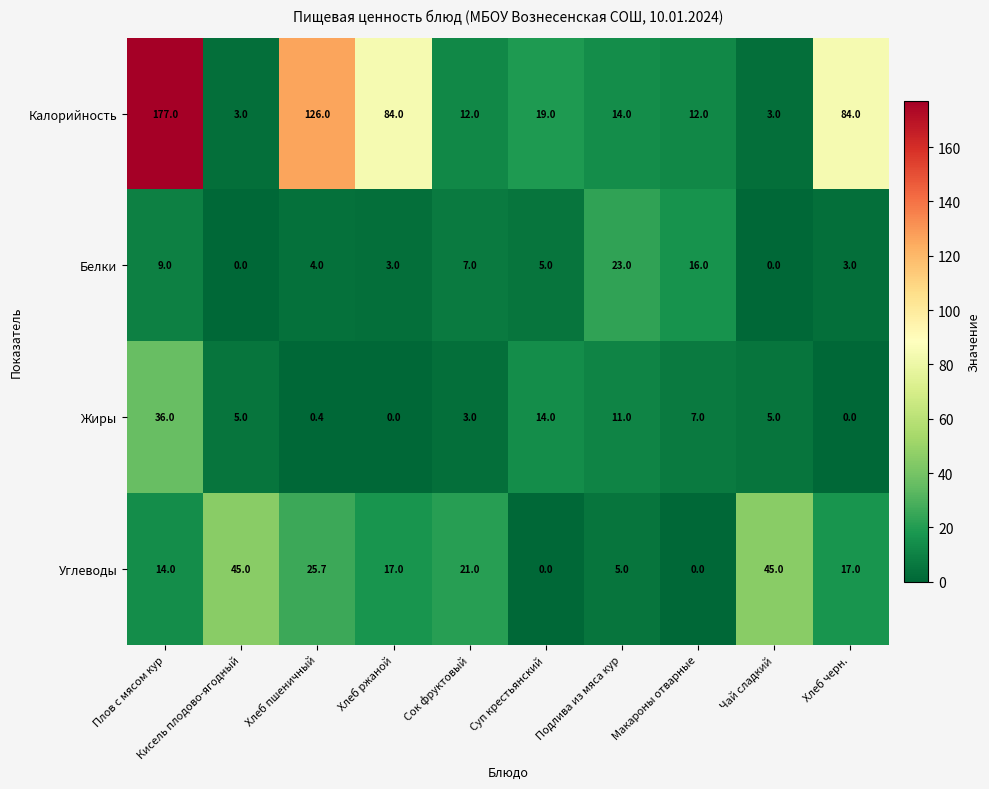

What is the maximum value shown in the chart?

177.0